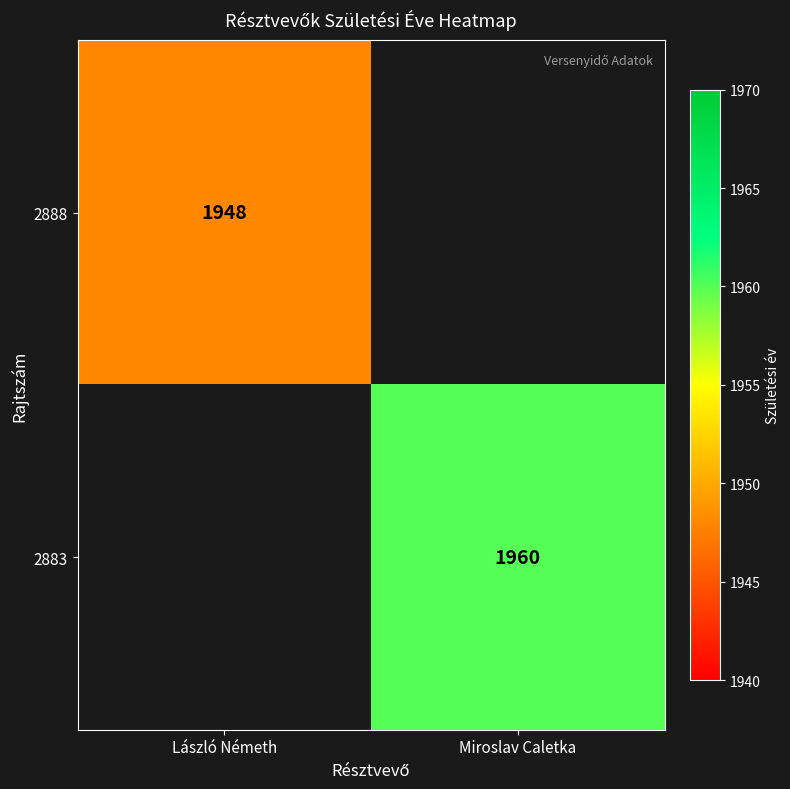

True or false: 2888 has a value of 1948 at László Németh.

True